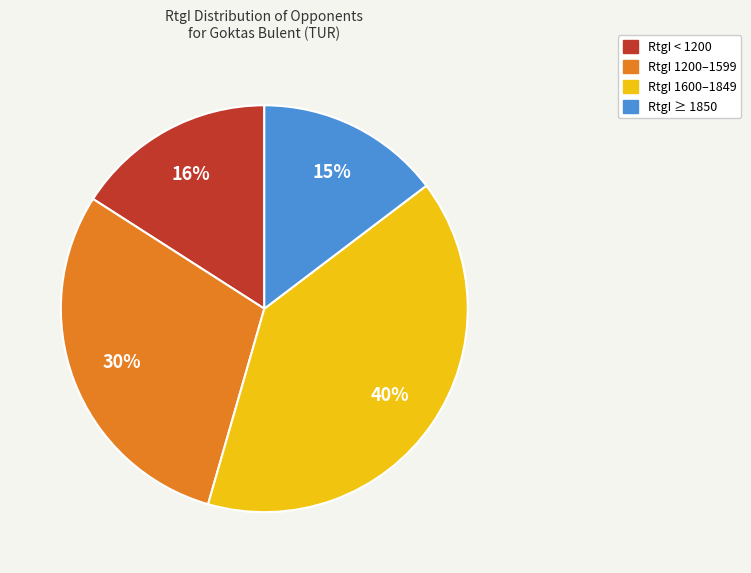

Does any single category account for the majority?

No